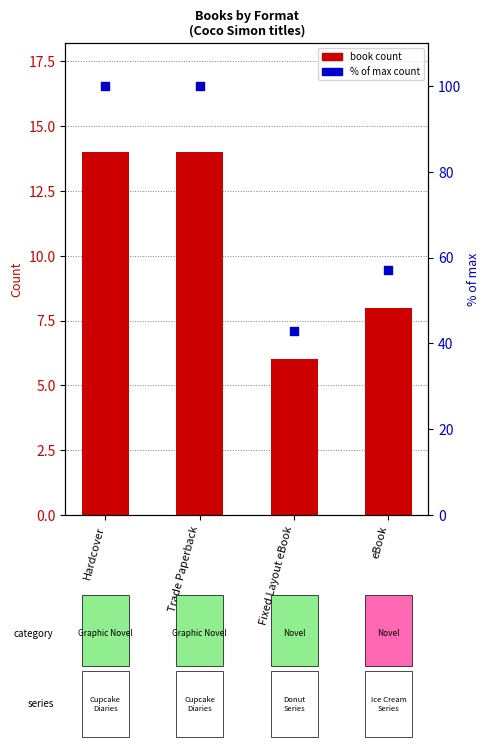

Which series has the largest Y range (max minus min)?

% of max